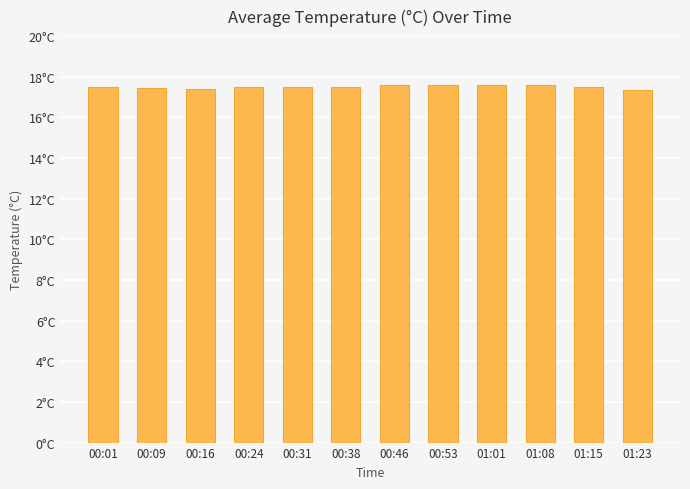

List the labels in order of value, smallest first.

01:23, 00:16, 00:09, 00:01, 00:24, 00:31, 00:38, 01:15, 00:46, 00:53, 01:08, 01:01